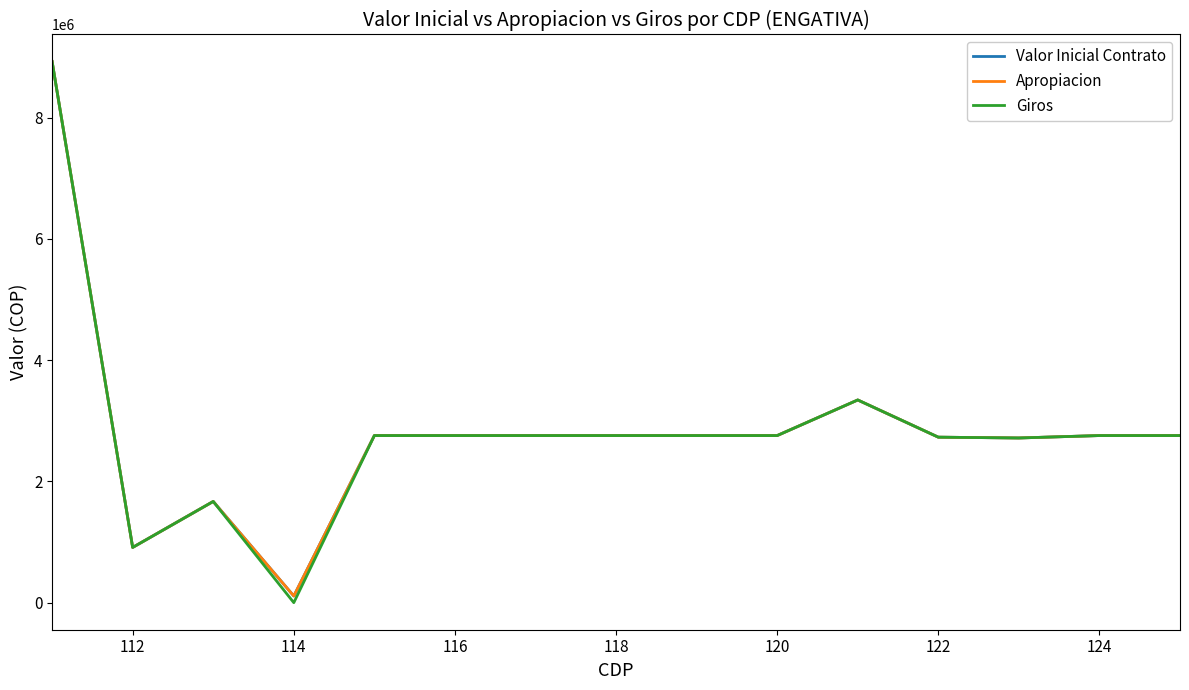

Is this an area chart (filled region under the line)?

No